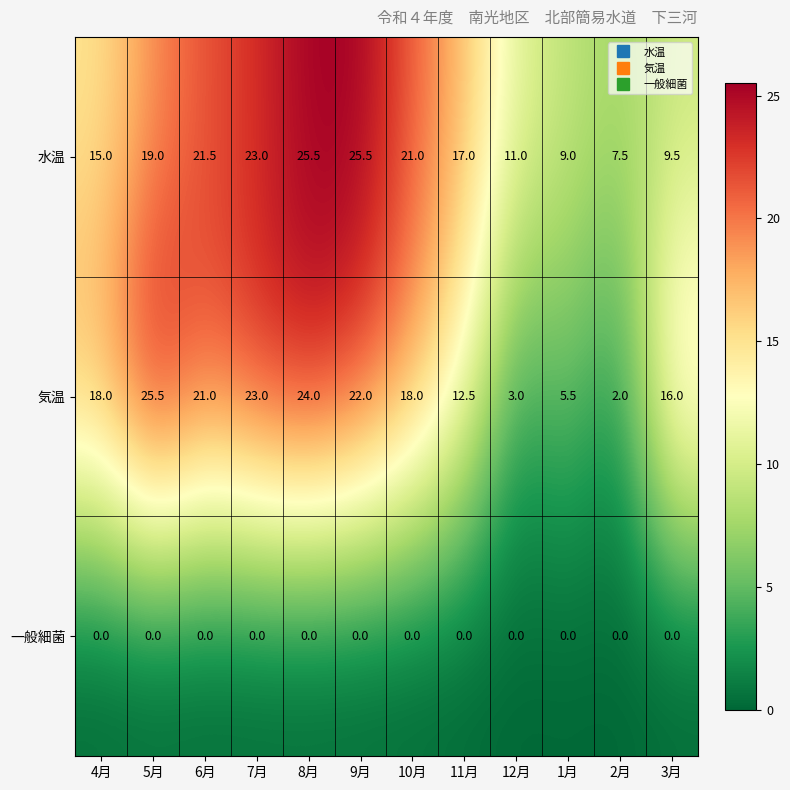

What value does the 水温 series have at 7月?

23.0